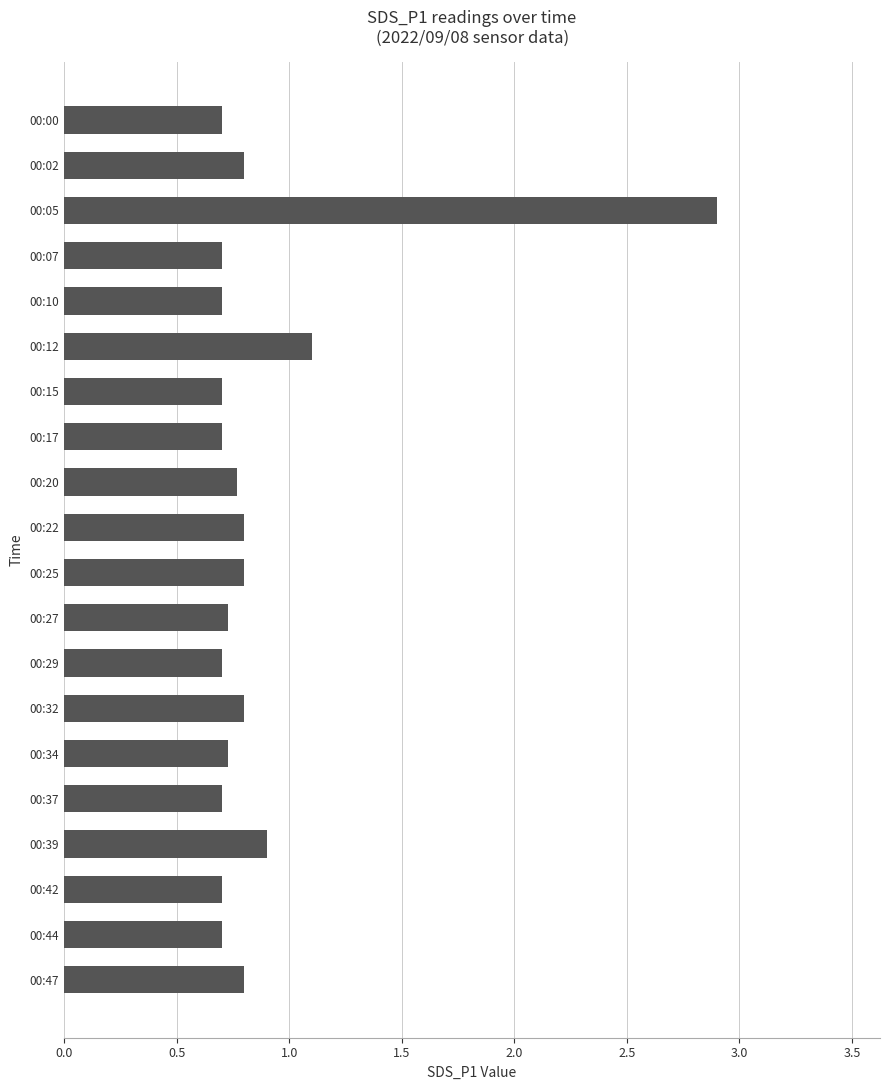

What is the change in value from 00:22 to 00:39?

+0.1